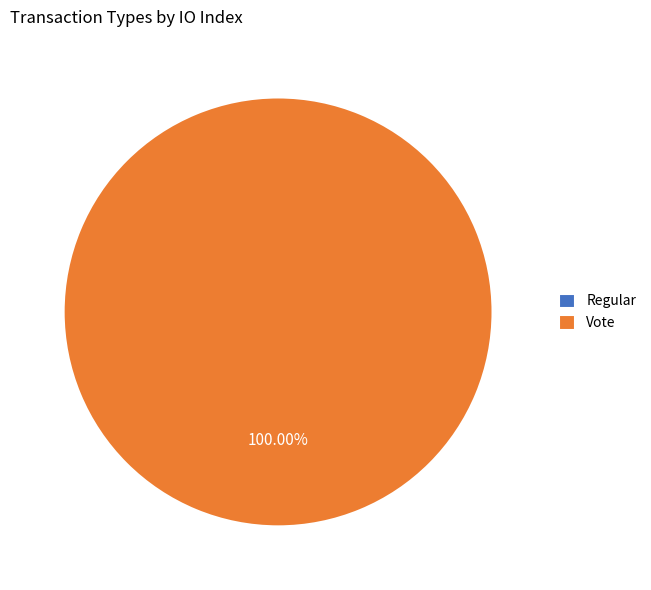

The Vote slice represents 92% of the pie. True or false?

False